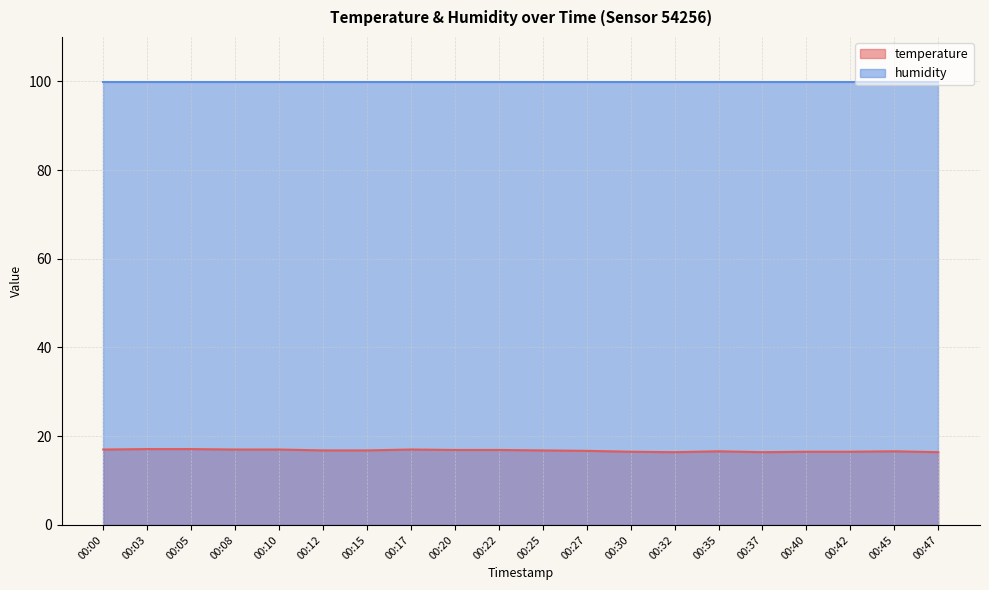

Does the chart have visible grid lines?

Yes